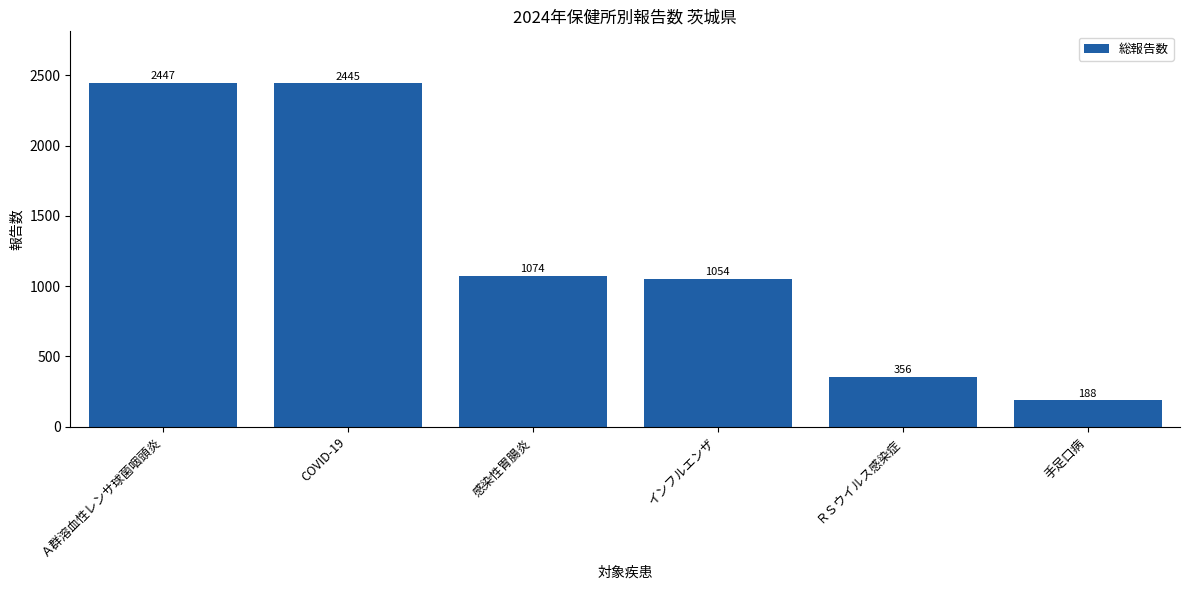

Which has a higher value, COVID-19 or ＲＳウイルス感染症?

COVID-19